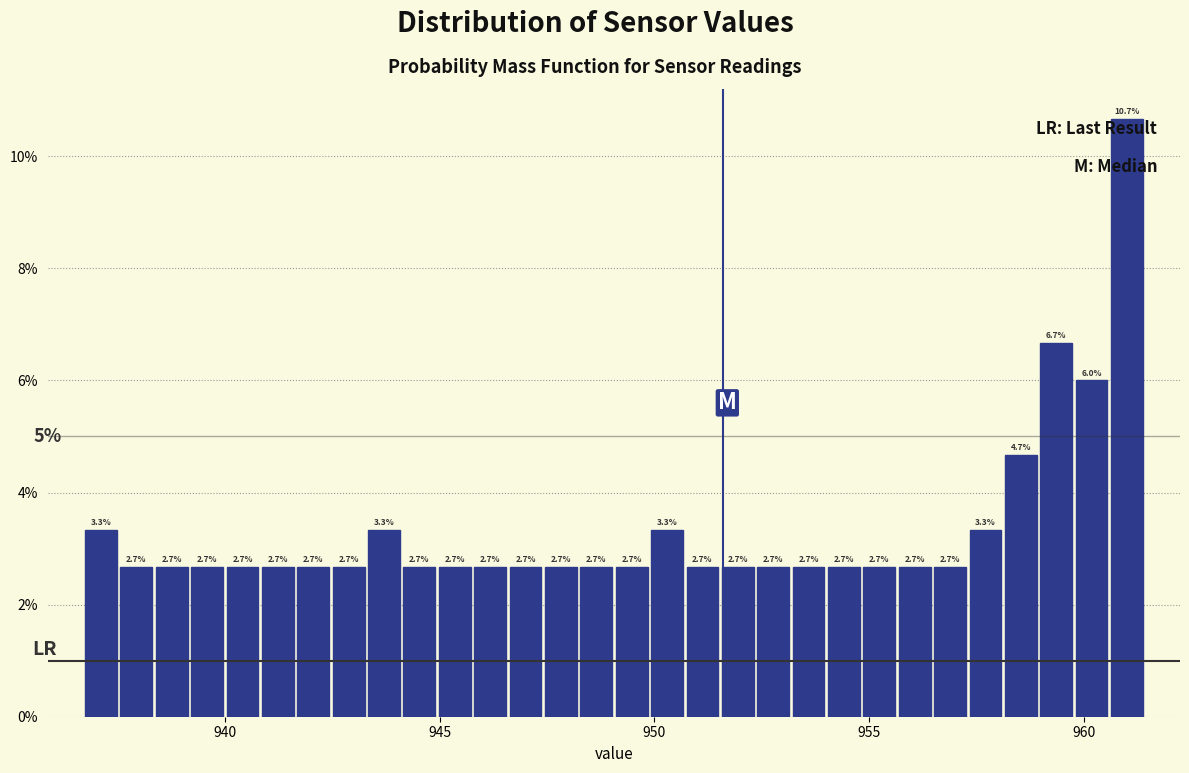

Read against the x-axis, roughly where is the centre of the tallest bar?

961.0